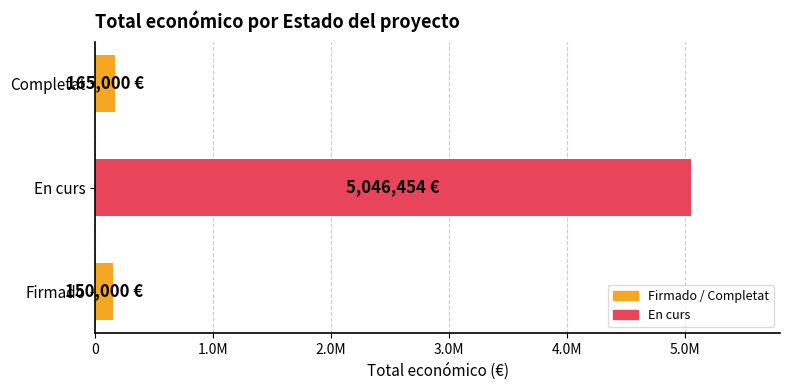

Does the chart contain any negative values?

No